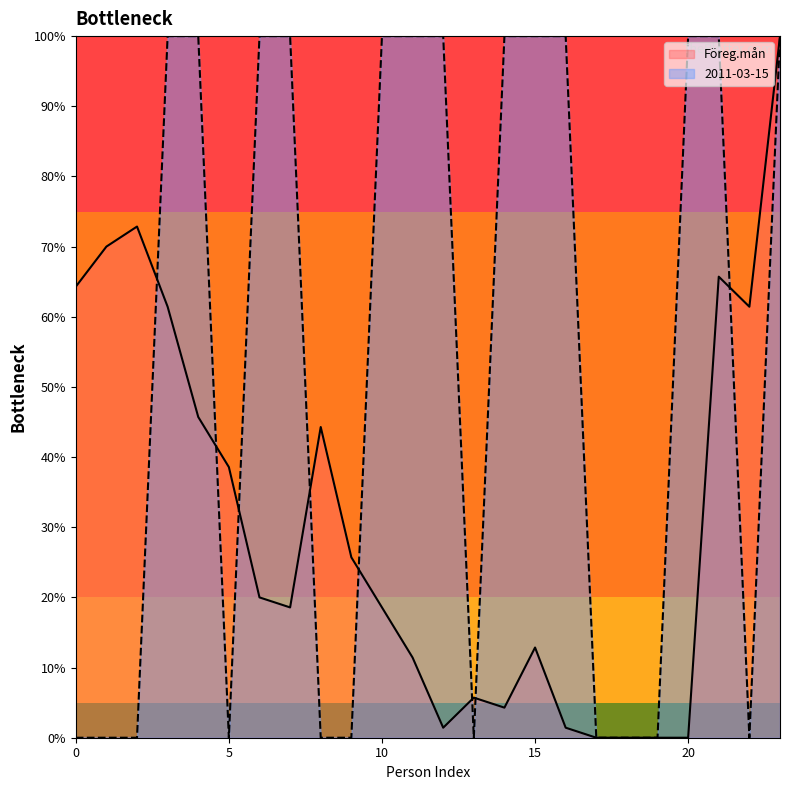

Rank the series by their maximum value, from highest to lowest.

Föreg.mån, 2011-03-15